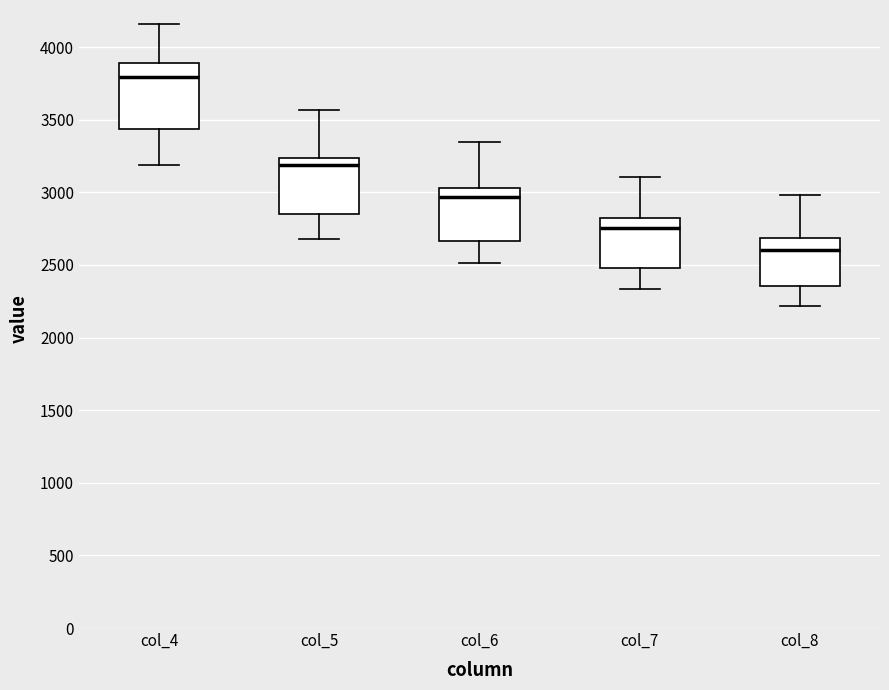

Reading left to right, transcribe this box plot: for each box, give where its median line is, the range the box spans, and where its two whiskers end, as read against the y-axis. The values are not printed on the chart, so give them approximately, as read against the axis.

col_4: median 3800, box 3450 to 3900, whiskers 3200 to 4150
col_5: median 3200, box 2850 to 3250, whiskers 2700 to 3550
col_6: median 2950, box 2650 to 3050, whiskers 2500 to 3350
col_7: median 2750, box 2500 to 2800, whiskers 2350 to 3100
col_8: median 2600, box 2350 to 2700, whiskers 2200 to 3000